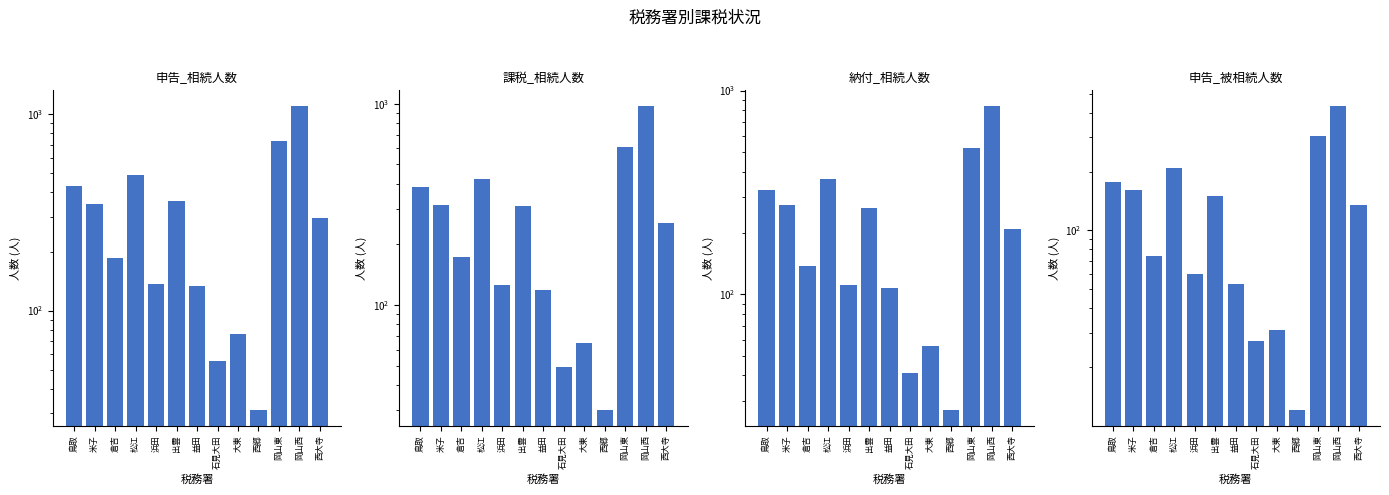

What is the sum of all 納付_相続人数 values?

3287